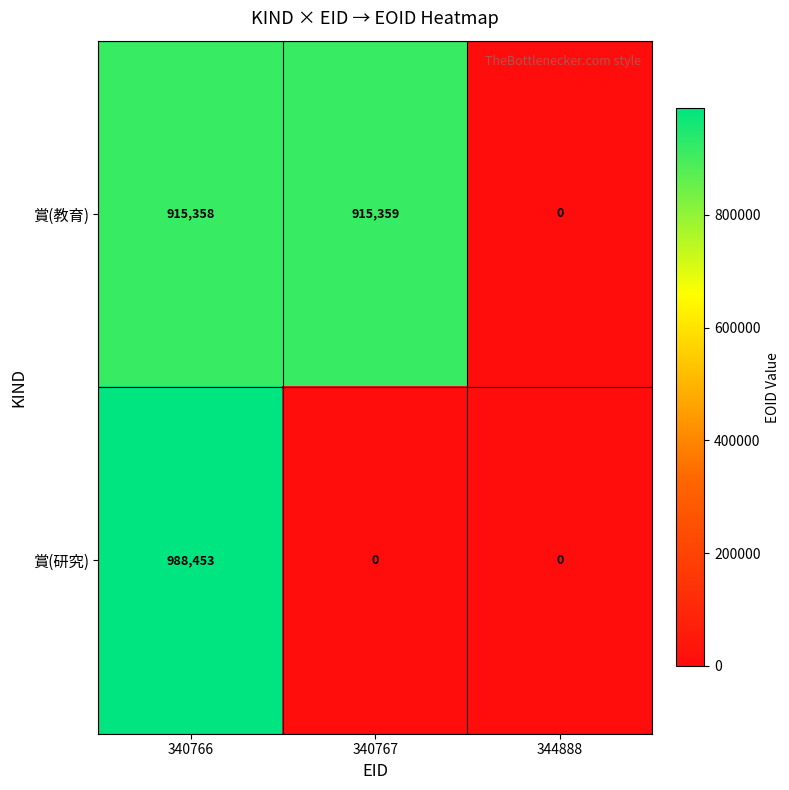

Which series has the widest spread of values?

賞(研究)